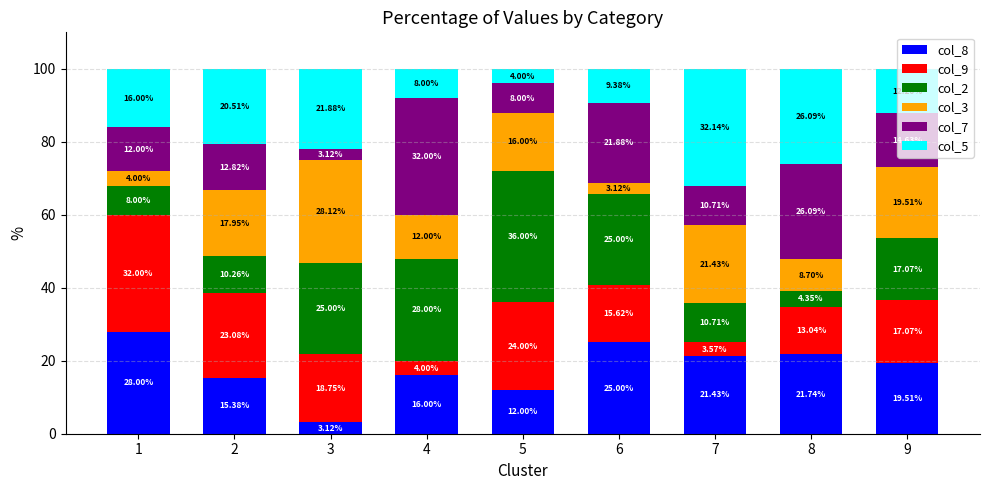

List the labels in order of col_8 value, largest first.

1, 6, 8, 7, 9, 4, 2, 5, 3